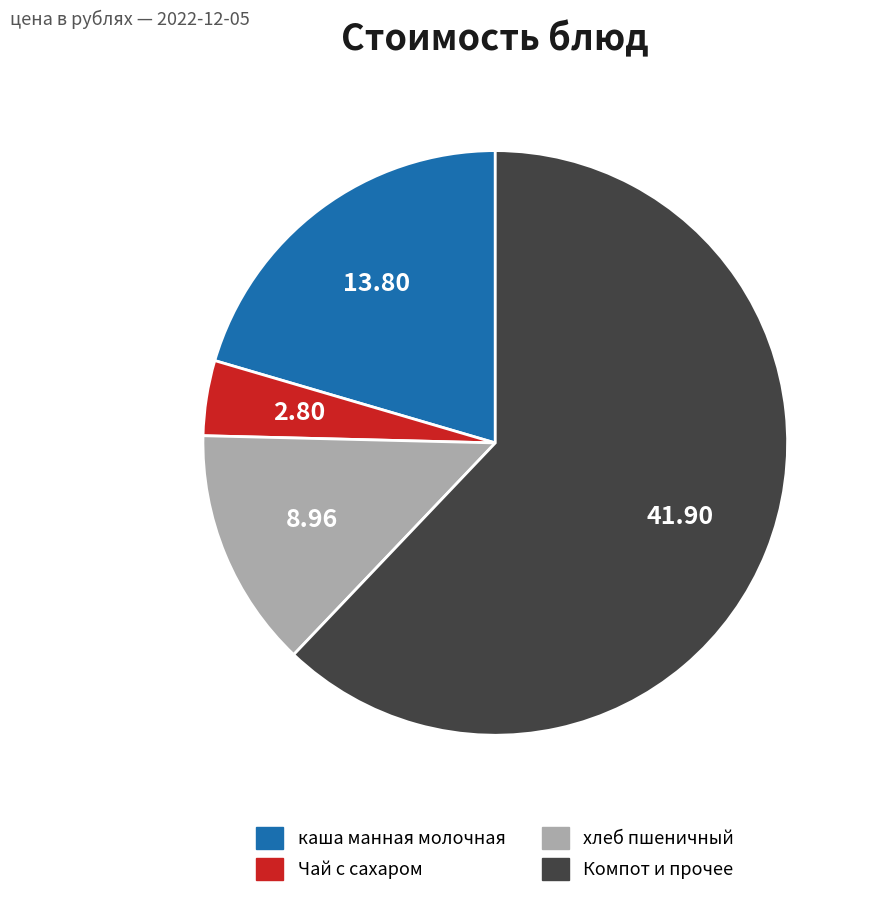

Rank the categories by value from lowest to highest.

Чай с сахаром, хлеб пшеничный, каша манная молочная, Компот и прочее